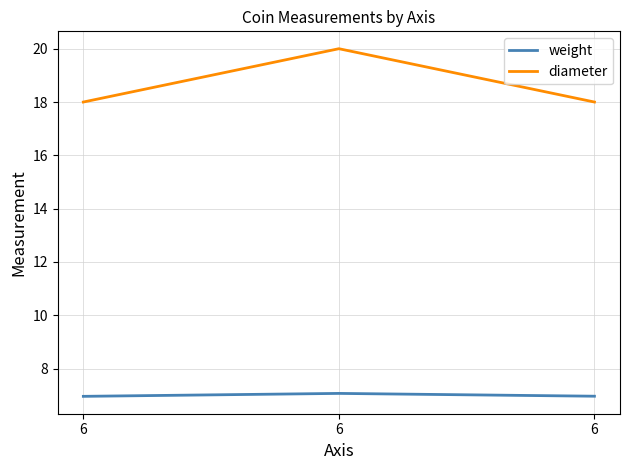

How many distinct data groups are displayed?

2